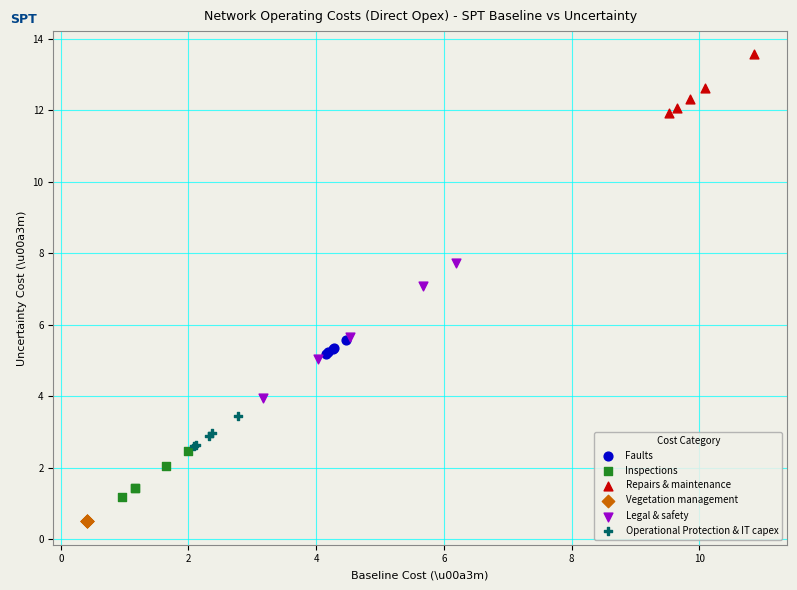

Which series reaches the minimum Y coordinate?

Vegetation management